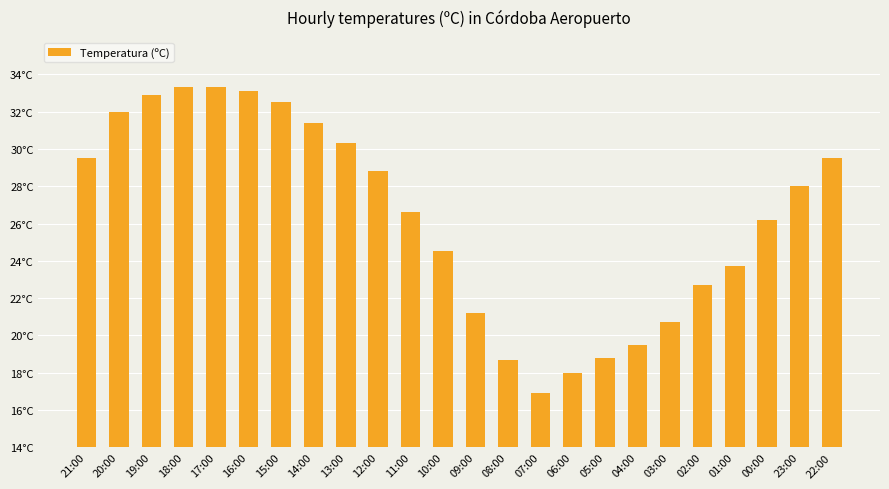

What is the maximum value shown in the chart?

33.3